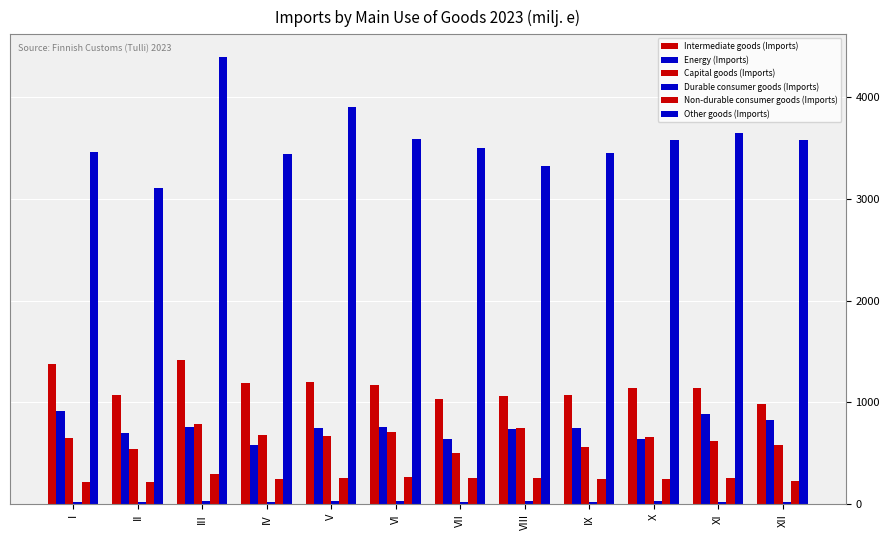

How many data points in Non-durable consumer goods (Imports) are less than 252?

6